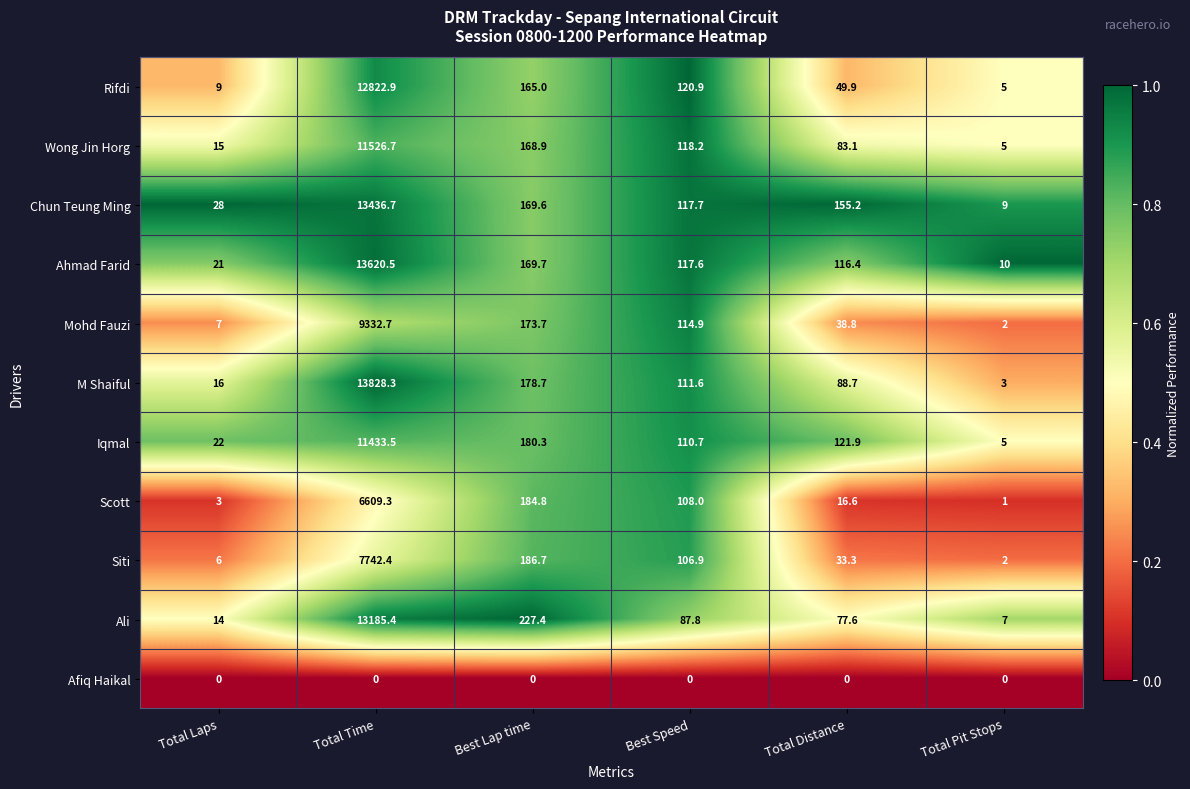

What is the spread (max minus min) of values at Total Laps?

28.0